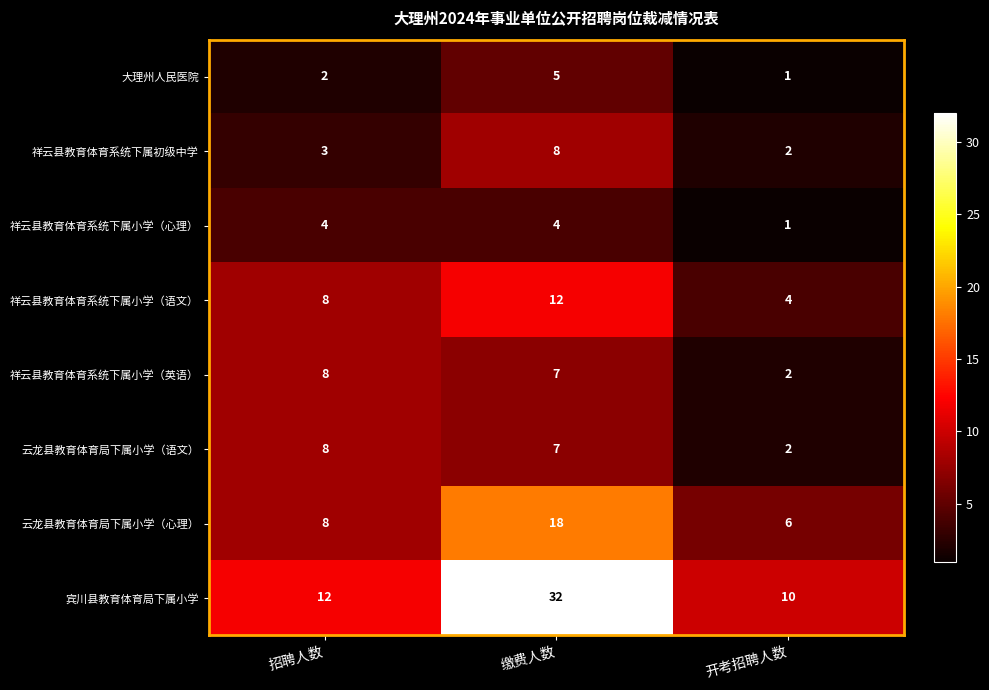

What is the difference between the maximum and minimum values in the 祥云县教育体育系统下属小学（心理） series?

3